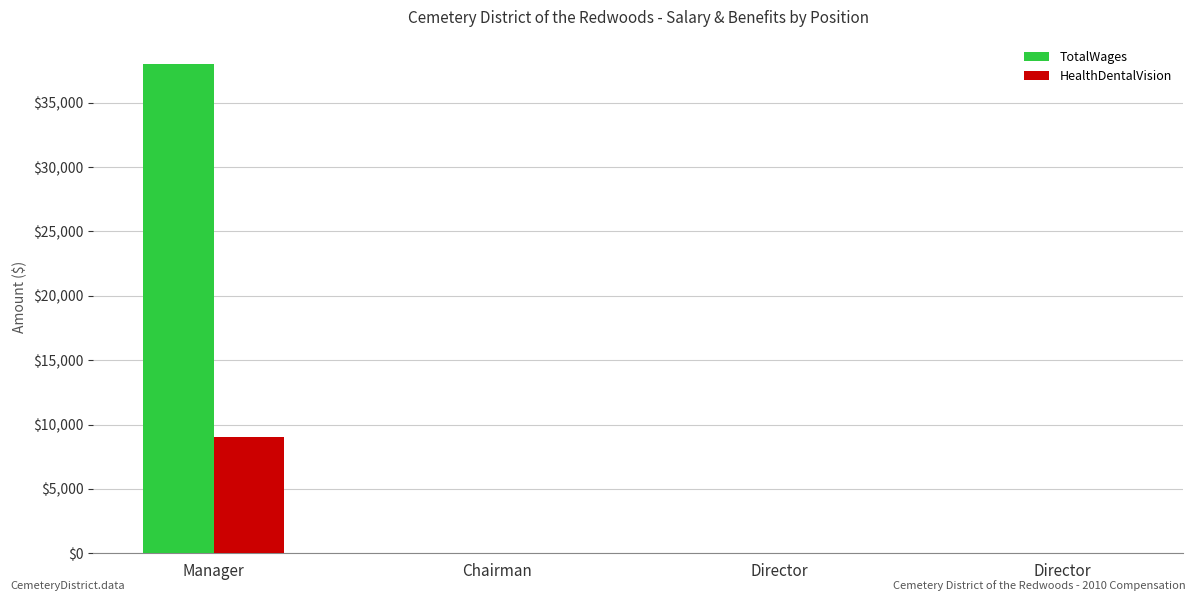

At which category is the sum across all series the highest?

Manager